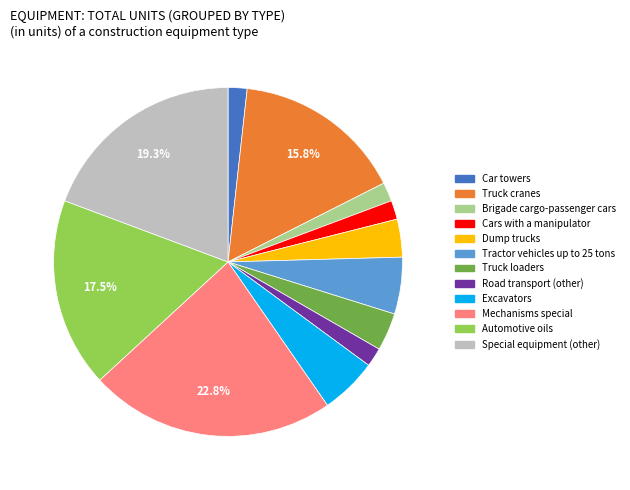

Which has a higher value, Road transport (other) or Truck loaders?

Truck loaders